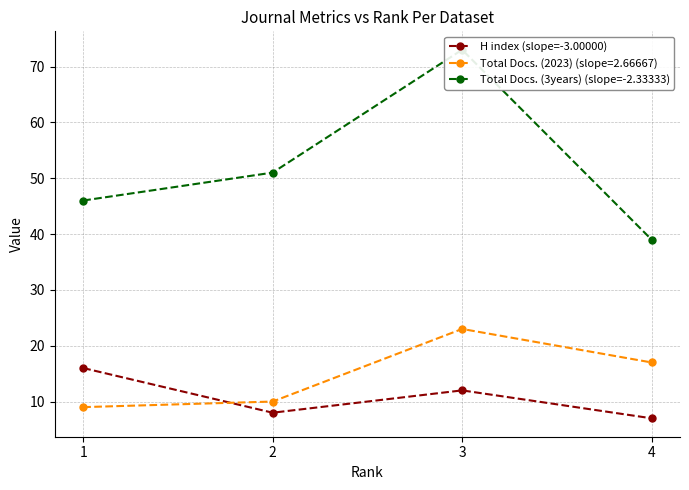

List the series in order of their peak value, highest first.

Total Docs. (3years) (slope=-2.33333), H index (slope=-3.00000)